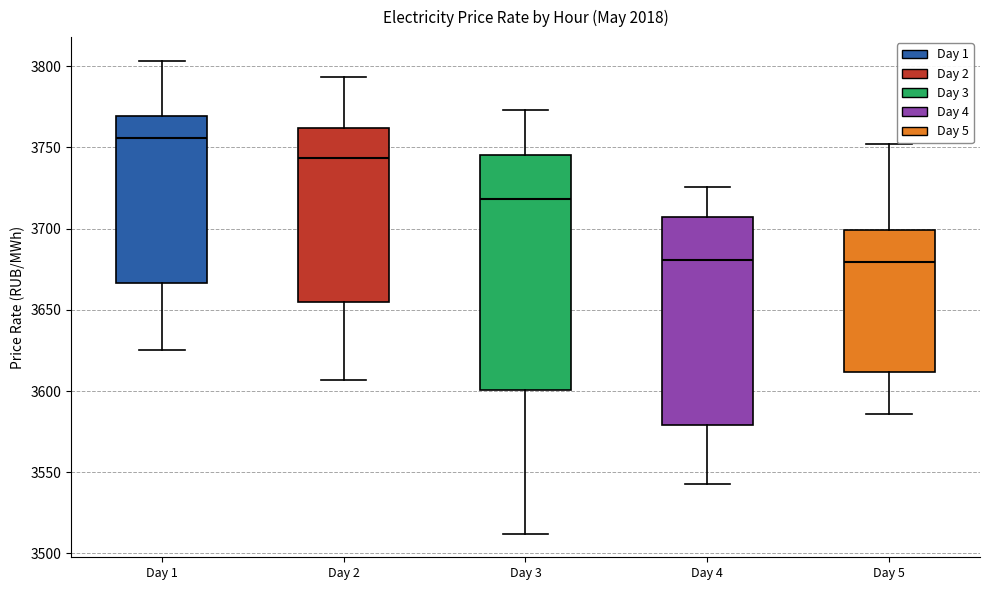

Reading left to right, transcribe this box plot: for each box, give where its median line is, the range the box spans, and where its two whiskers end, as read against the y-axis. The values are not printed on the chart, so give them approximately, as read against the axis.

Day 1: median 3755, box 3665 to 3770, whiskers 3625 to 3805
Day 2: median 3745, box 3655 to 3760, whiskers 3605 to 3795
Day 3: median 3720, box 3600 to 3745, whiskers 3510 to 3775
Day 4: median 3680, box 3580 to 3705, whiskers 3545 to 3725
Day 5: median 3680, box 3610 to 3700, whiskers 3585 to 3750